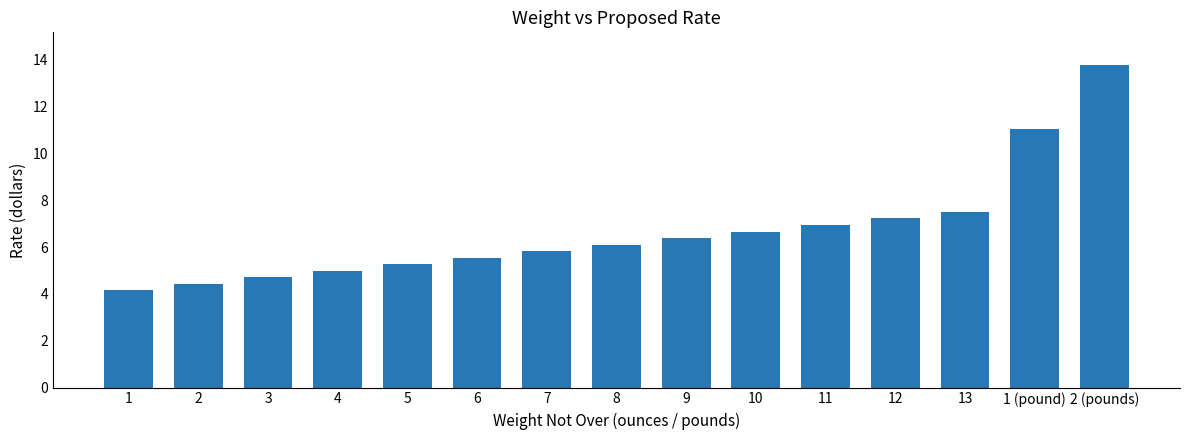

True or false: the data shows 7.0 at 11.

True